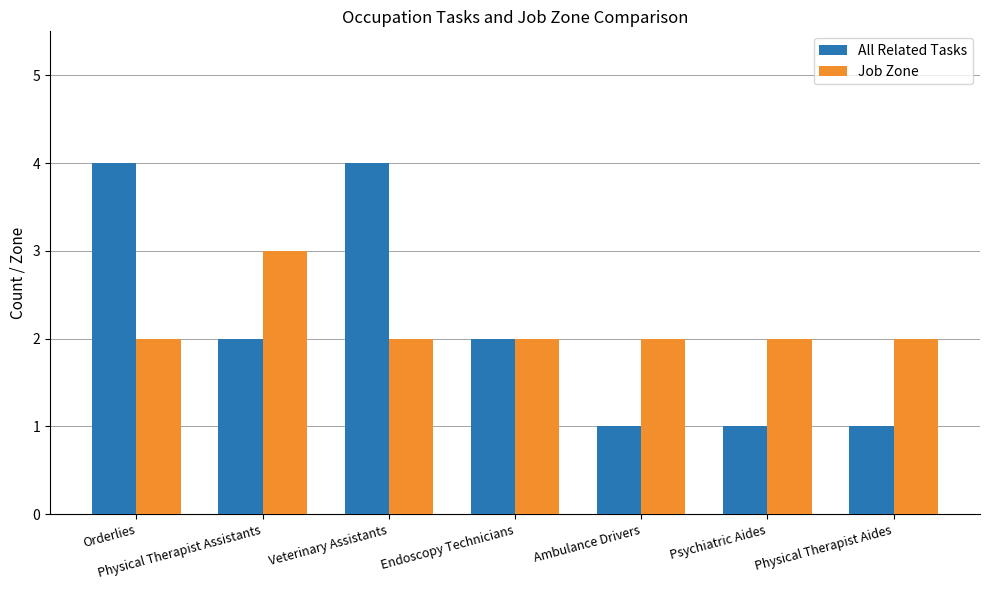

Reading left to right, what are all the values shown in this chart?

All Related Tasks: Orderlies=4	Physical Therapist Assistants=2	Veterinary Assistants=4	Endoscopy Technicians=2	Ambulance Drivers=1	Psychiatric Aides=1	Physical Therapist Aides=1
Job Zone: Orderlies=2	Physical Therapist Assistants=3	Veterinary Assistants=2	Endoscopy Technicians=2	Ambulance Drivers=2	Psychiatric Aides=2	Physical Therapist Aides=2